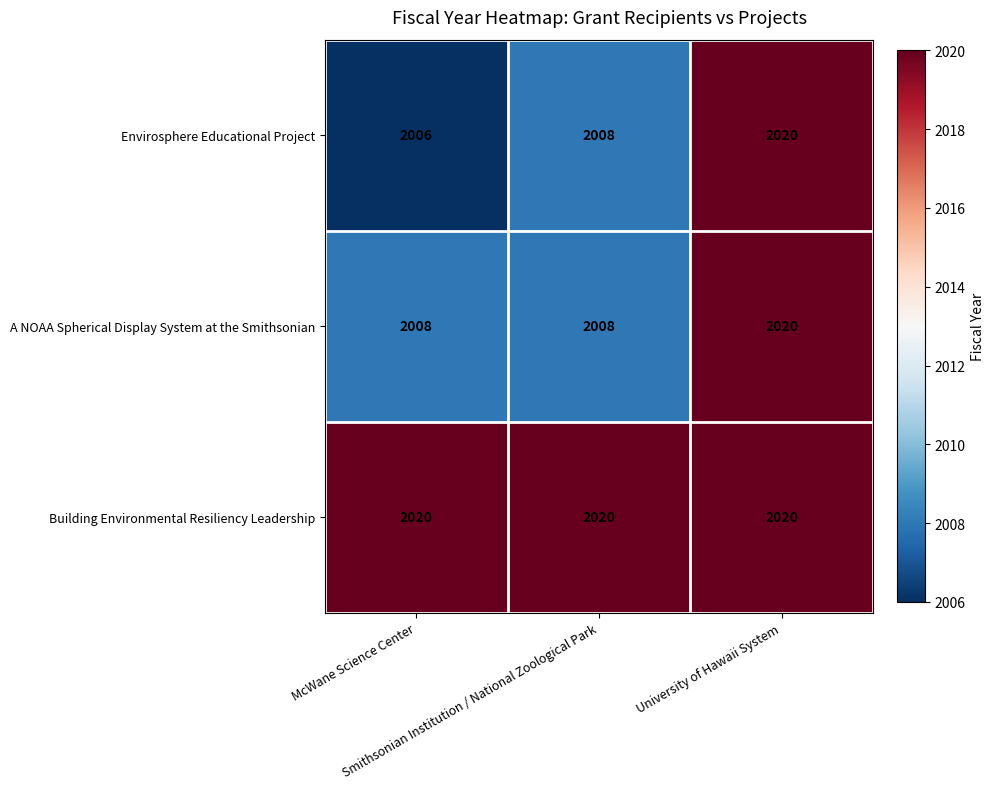

What is the highest value of the A NOAA Spherical Display System at the Smithsonian series?

2020